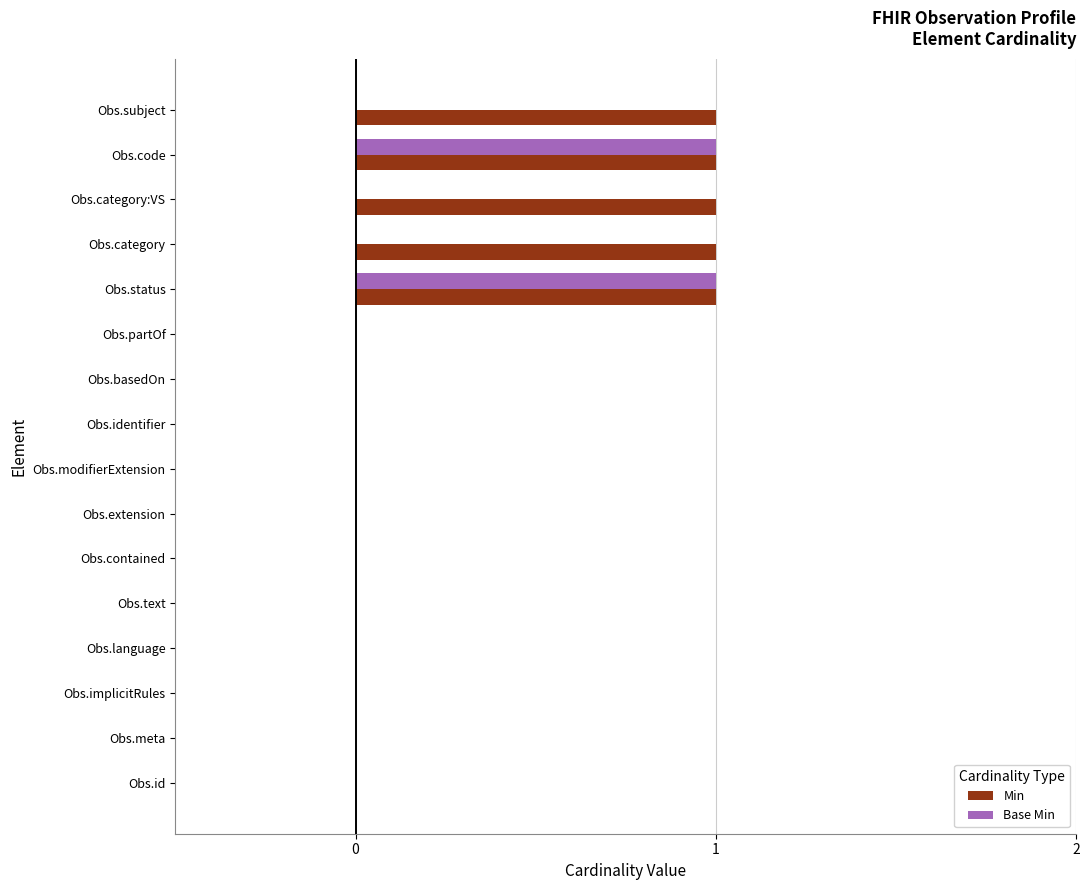

Is the value of Min at Obs.category greater than the value of Base Min at Obs.extension?

Yes